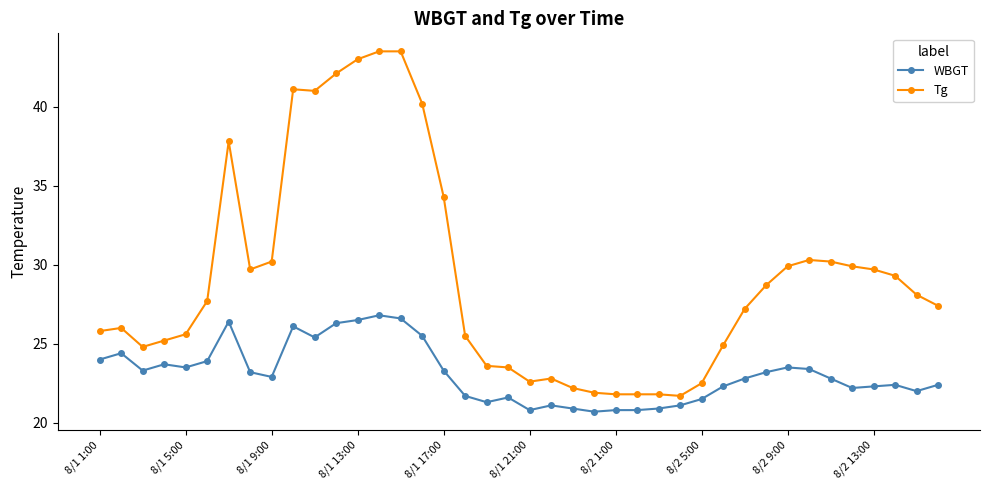

What is the difference between the maximum and minimum values in the Tg series?

21.8